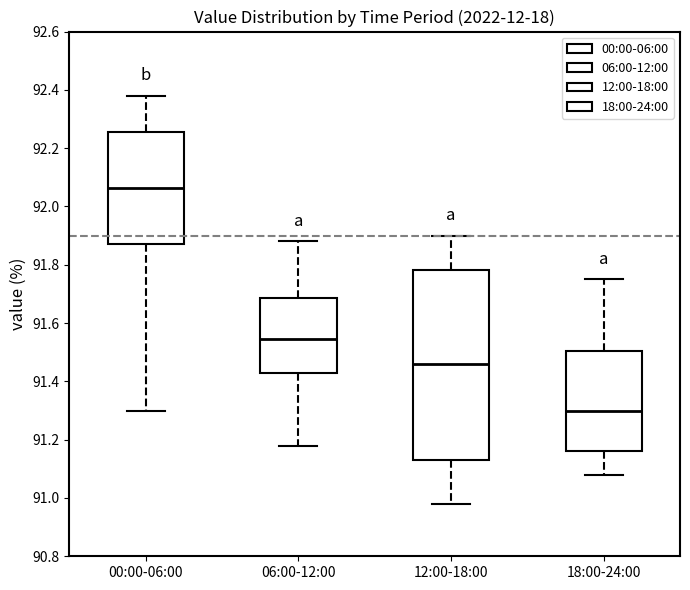

Where does the median line of the box for 12:00-18:00 sit on the y-axis? The values are not printed on the chart, so give them approximately, as read against the axis.

91.46